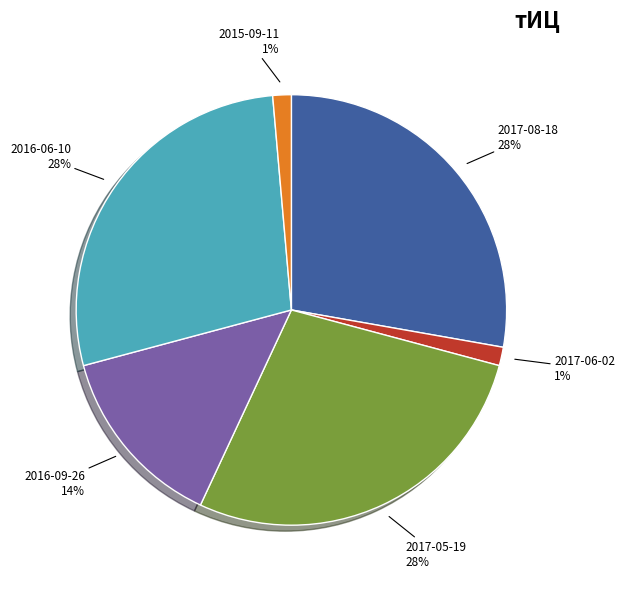

The 2016-06-10 slice represents 28% of the pie. True or false?

True